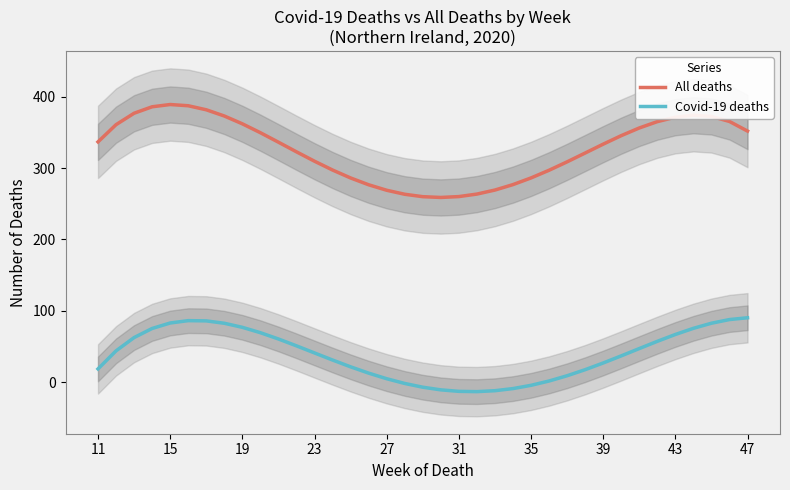

True or false: Covid-19 deaths and All deaths cross at least once.

False